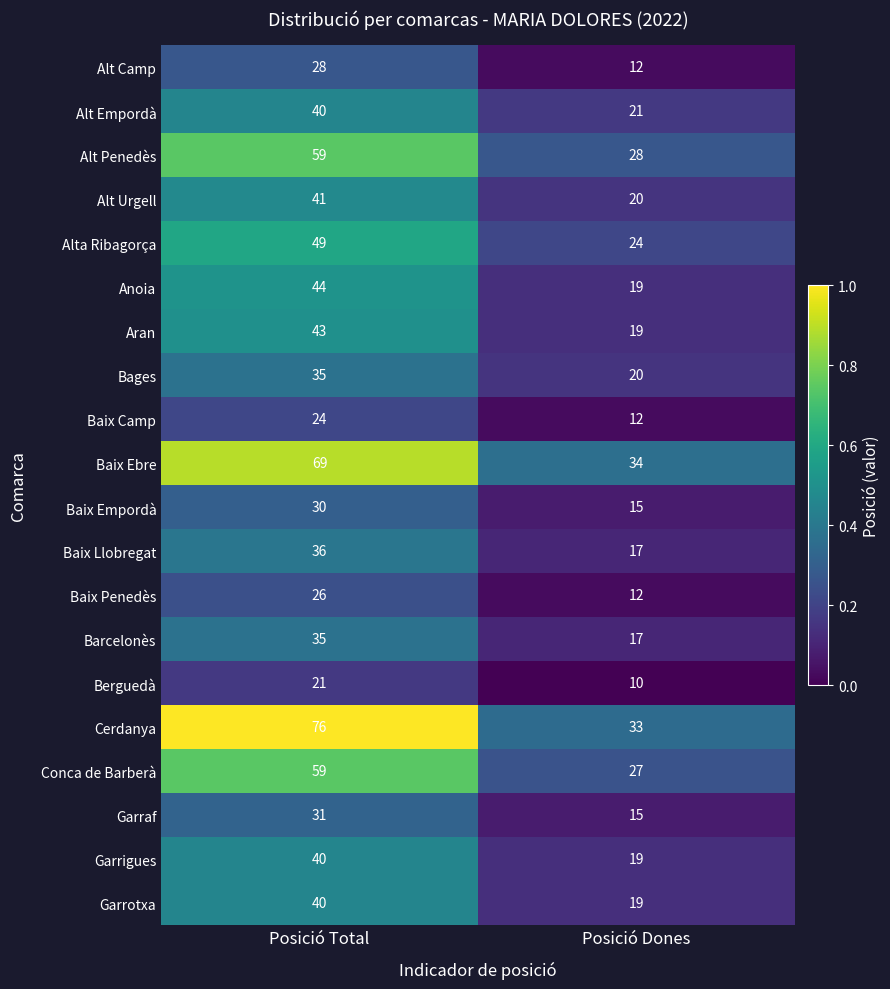

What is the spread (max minus min) of values at Posició Dones?

24